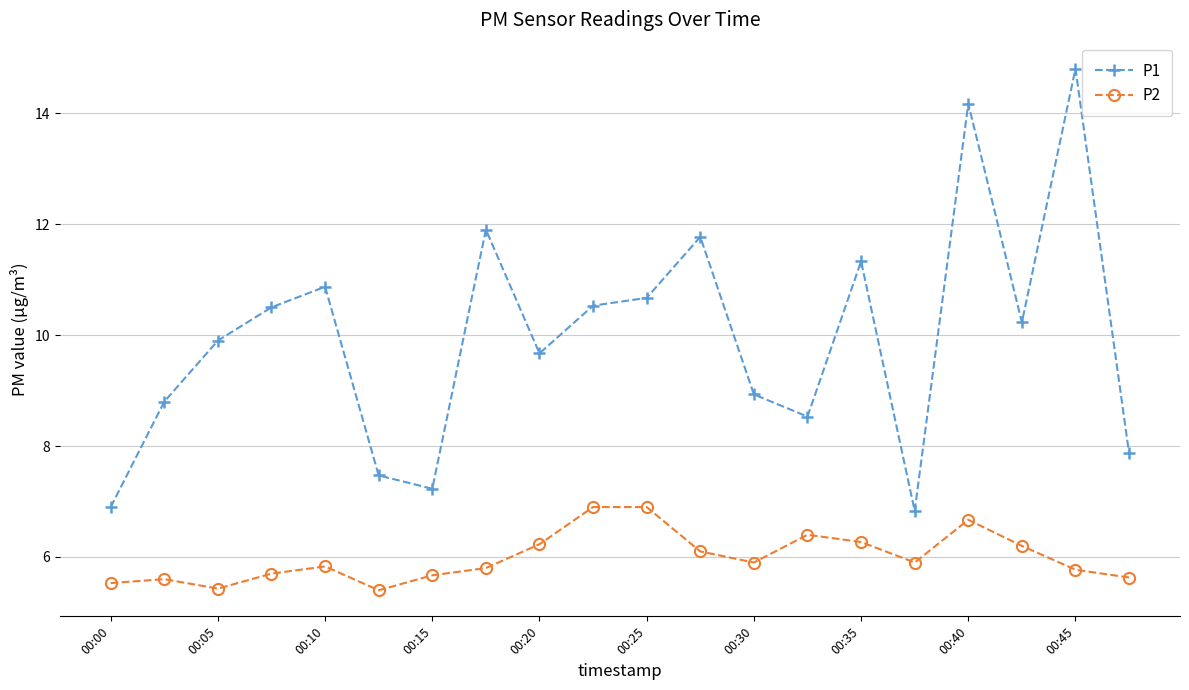

Rank the series by their maximum value, from highest to lowest.

P1, P2